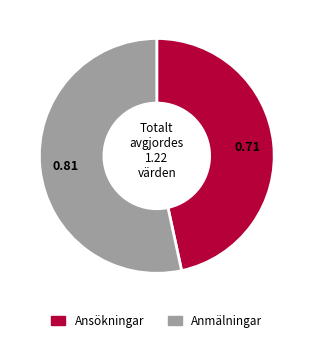

Between Ansökningar and Anmälningar, which is larger?

Anmälningar